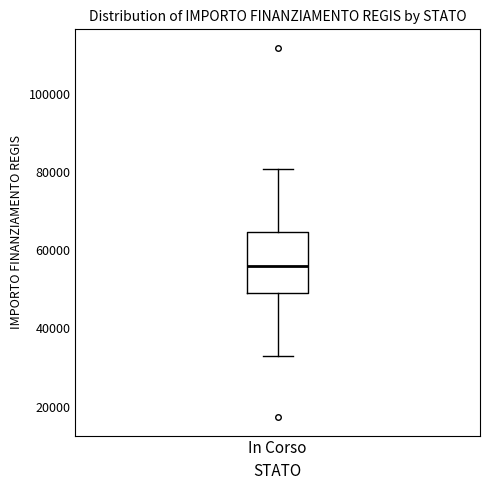

Read this box plot against the y-axis: the position of the median line, the range covered by the box, and the ends of both whiskers. The values are not printed on the chart, so give them approximately, as read against the axis.

median 56000, box 50000 to 64000, whiskers 32000 to 80000